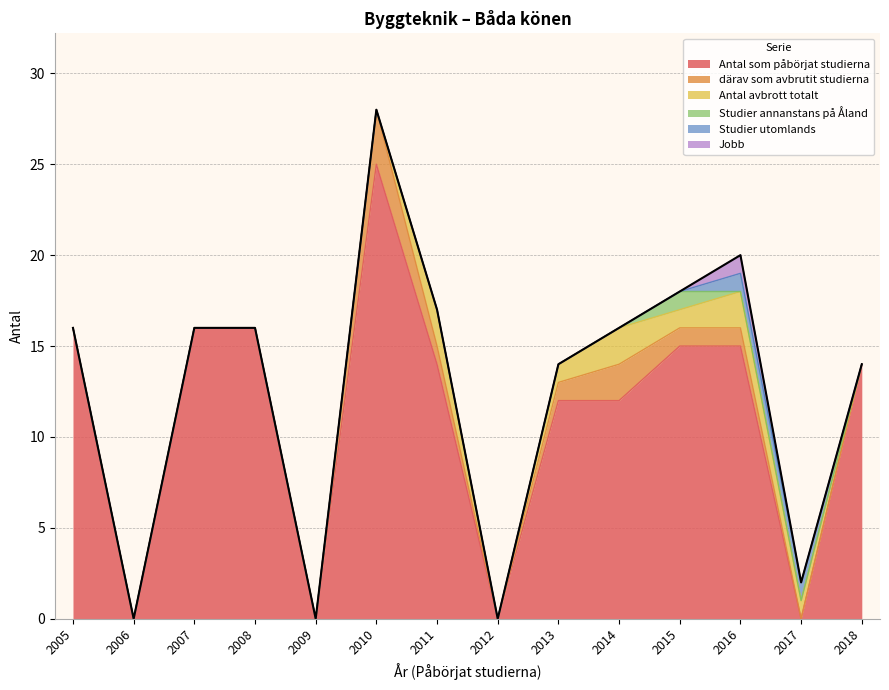

Which series has the largest range (max minus min)?

Antal som påbörjat studierna